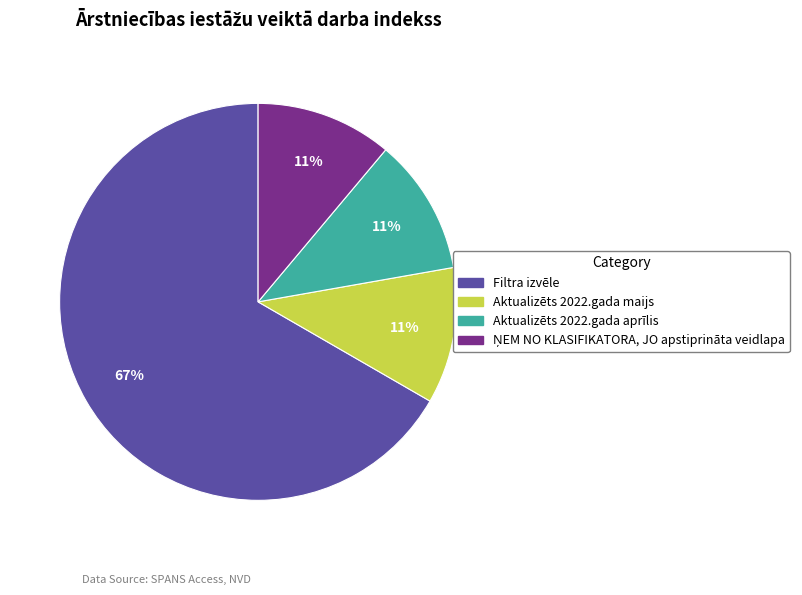

Is there any slice that represents more than half of the pie?

Yes